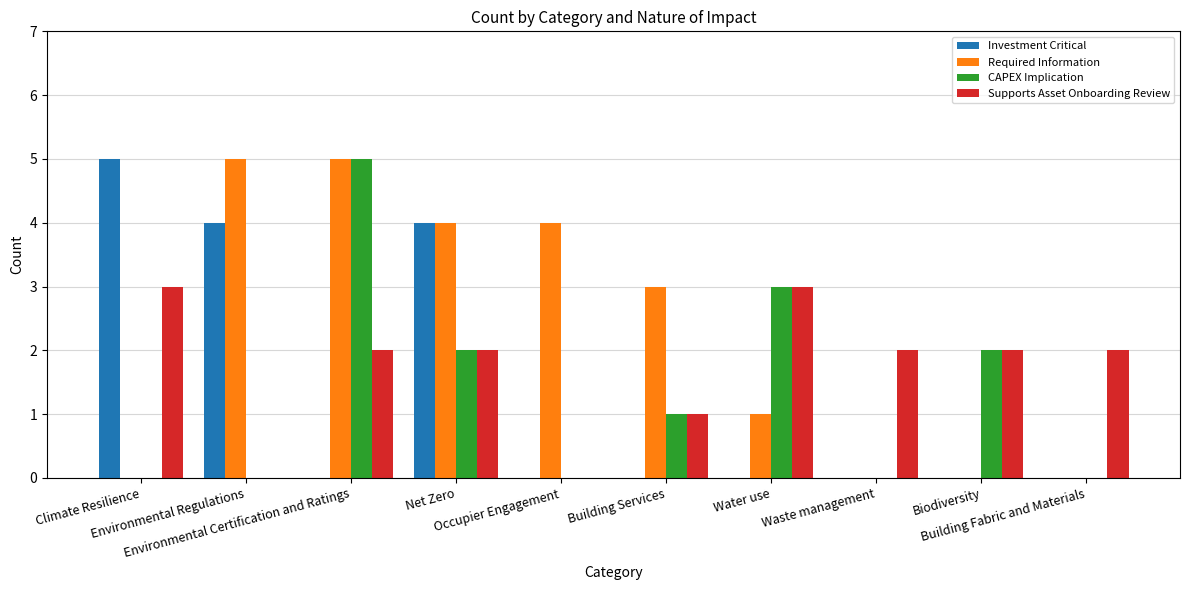

What is the spread (max minus min) of values at Water use?

3